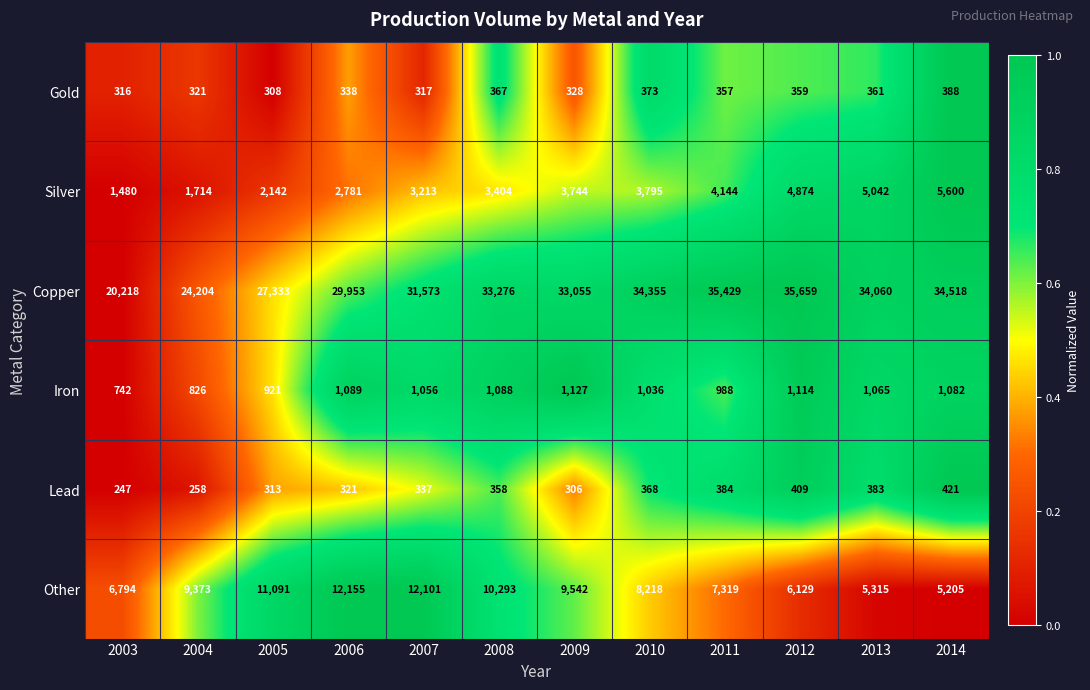

Which series has the widest spread of values?

Copper